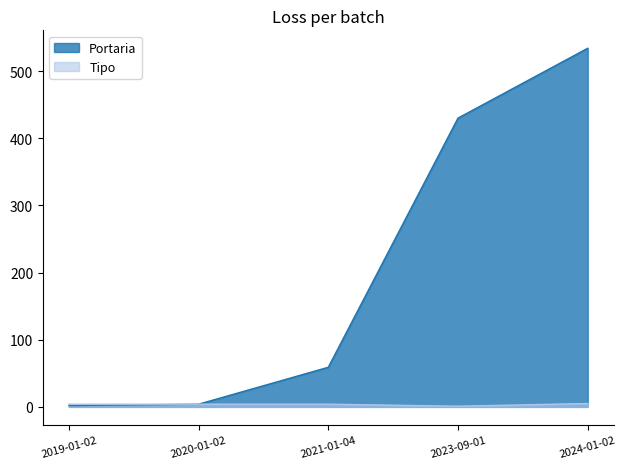

Between 2023-09-01 and 2024-01-02, which series saw the biggest shift?

Portaria